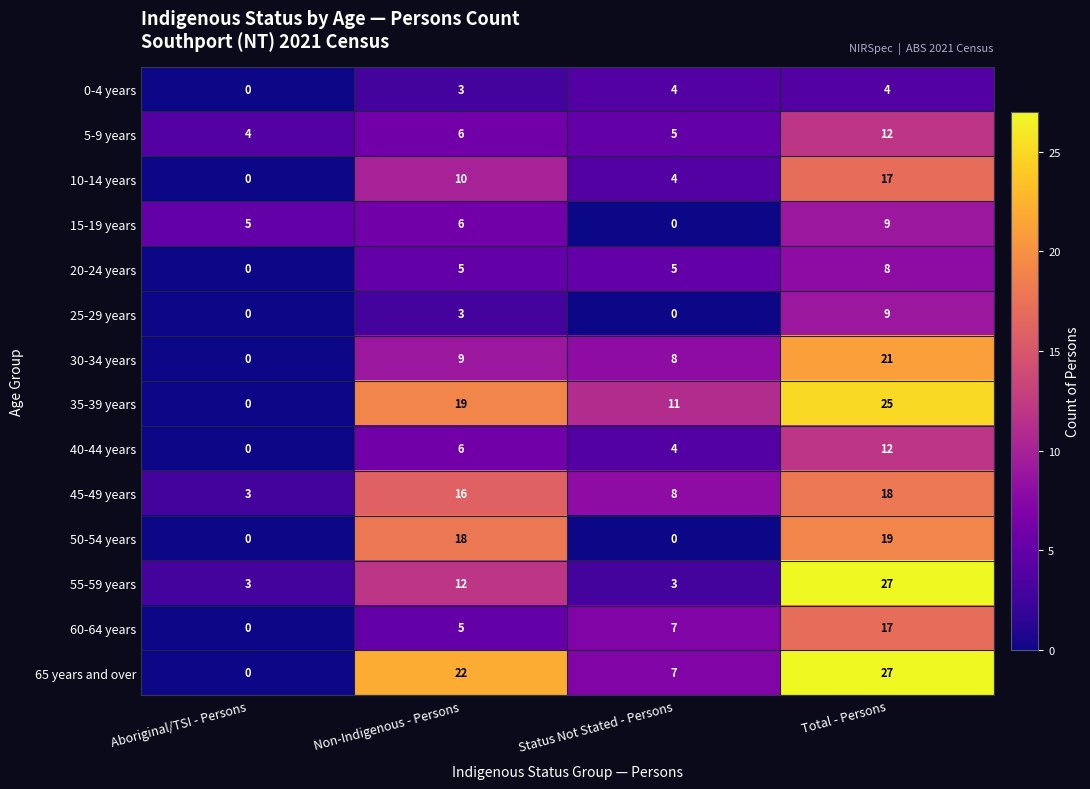

Count the number of categories in the chart.

4